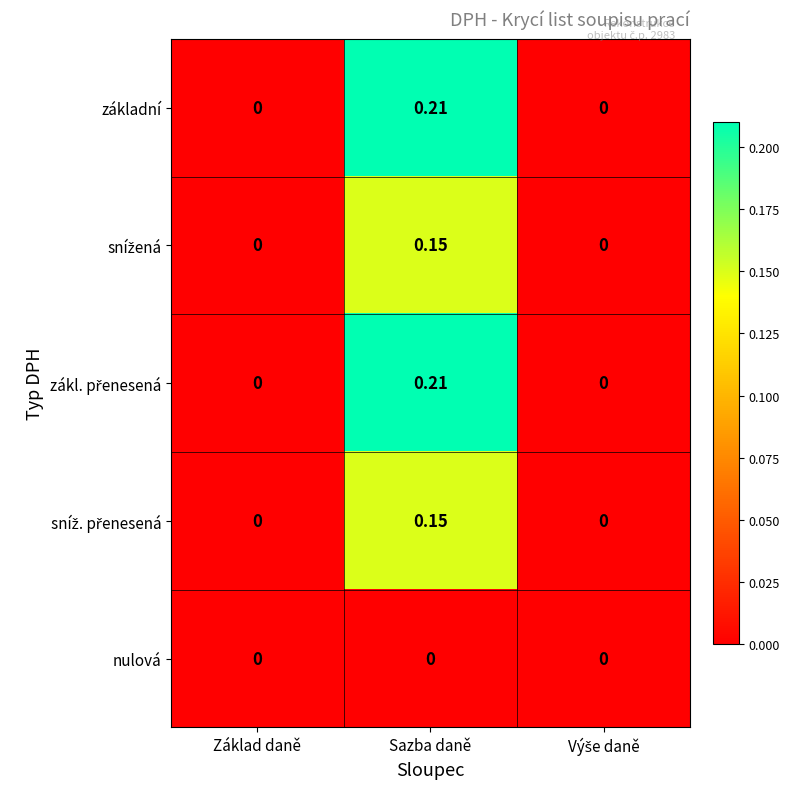

At which label does základní reach its peak?

Sazba daně